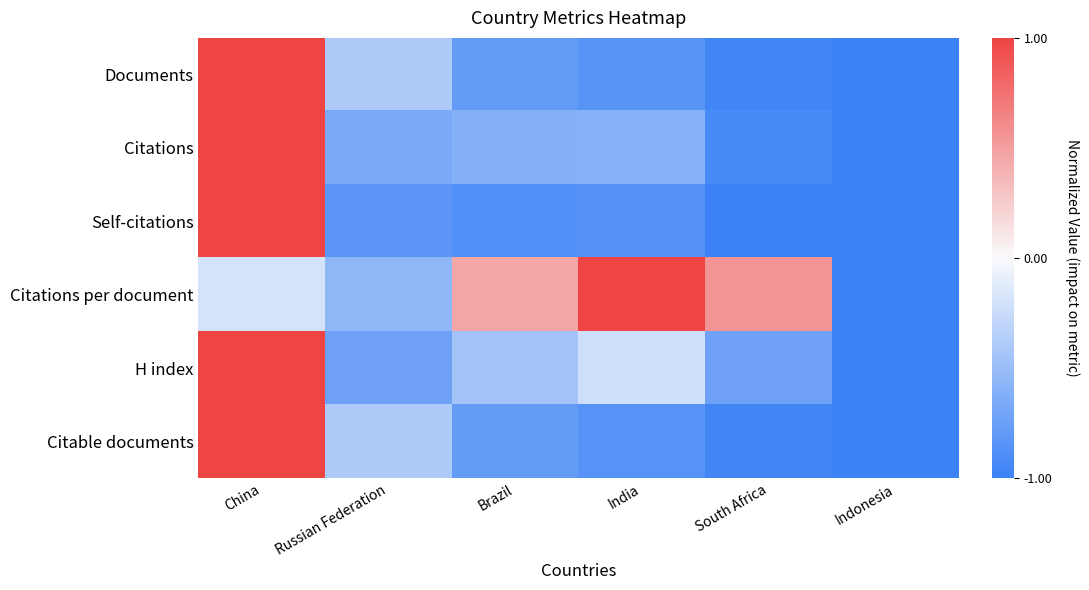

Which series changed the most between India and South Africa?

H index